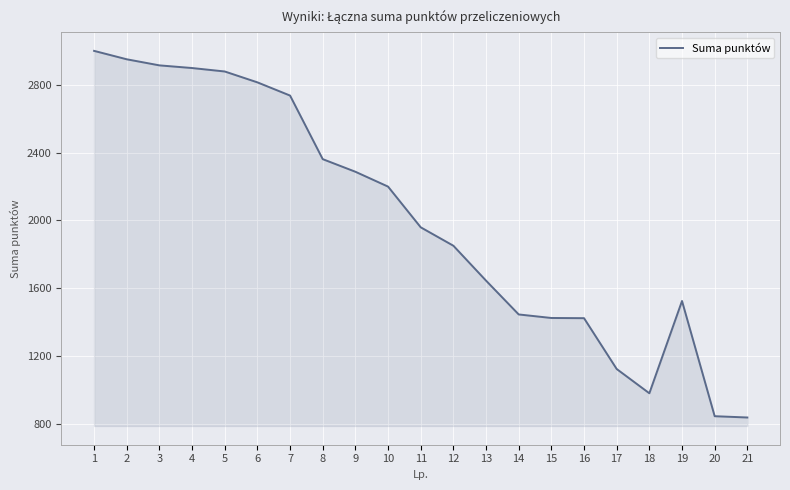

Is it true that the value at 8 is 2361.3?

True